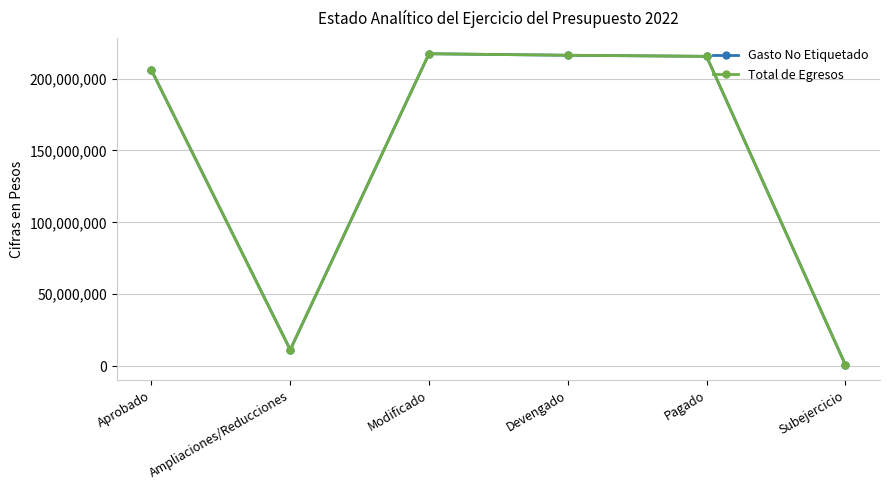

Does the chart have visible grid lines?

Yes